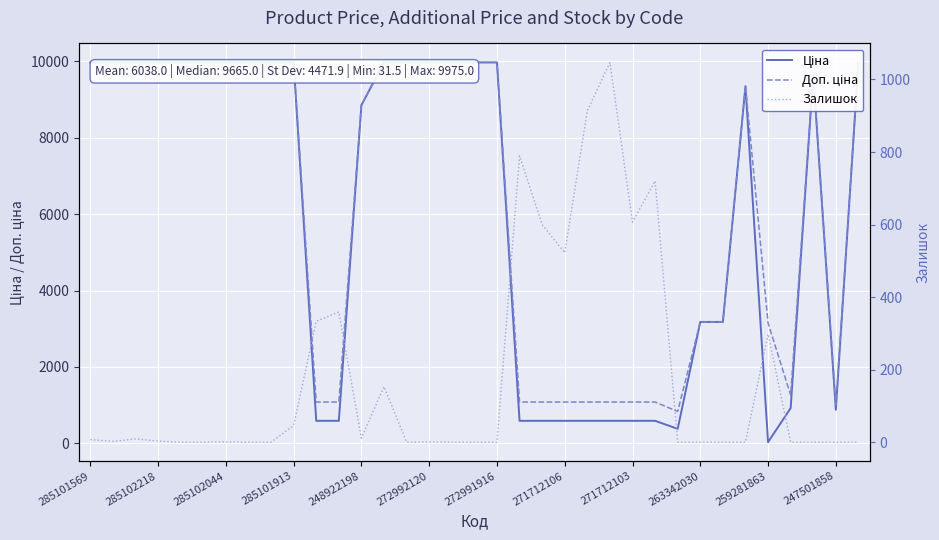

How many lines are shown in the chart?

3